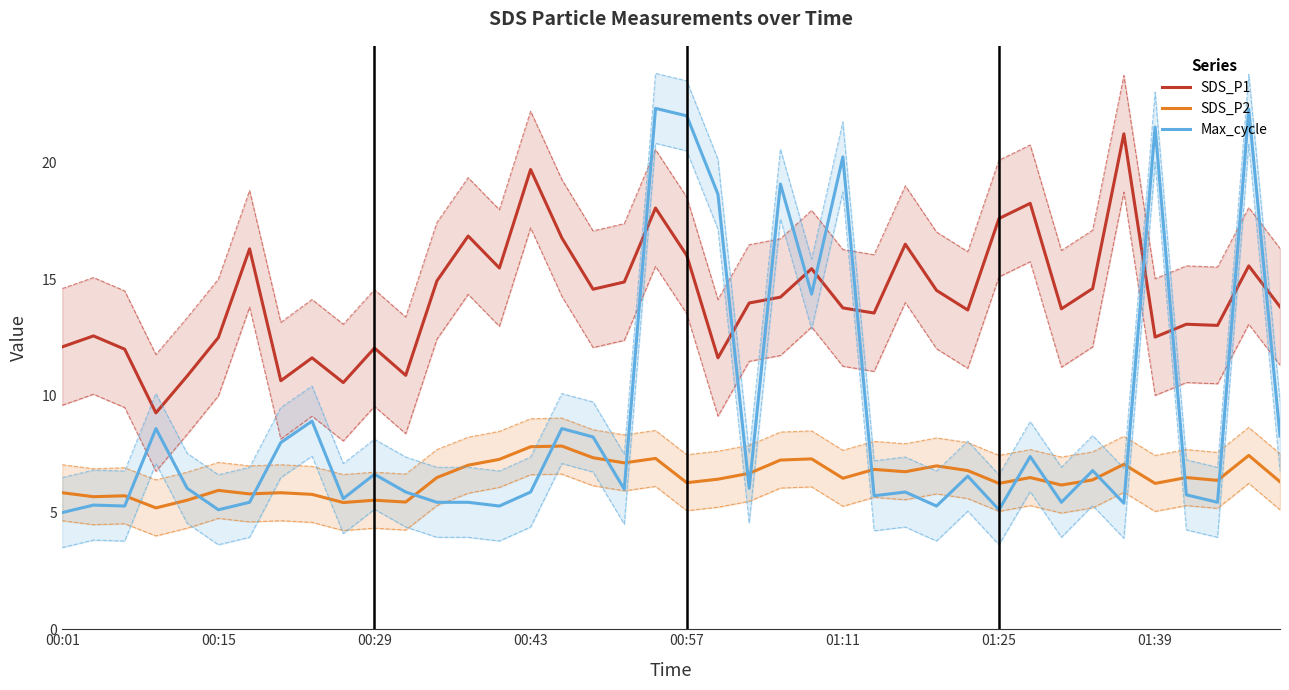

What is the value of the SDS_P1 point at the 5th from the left?

10.8